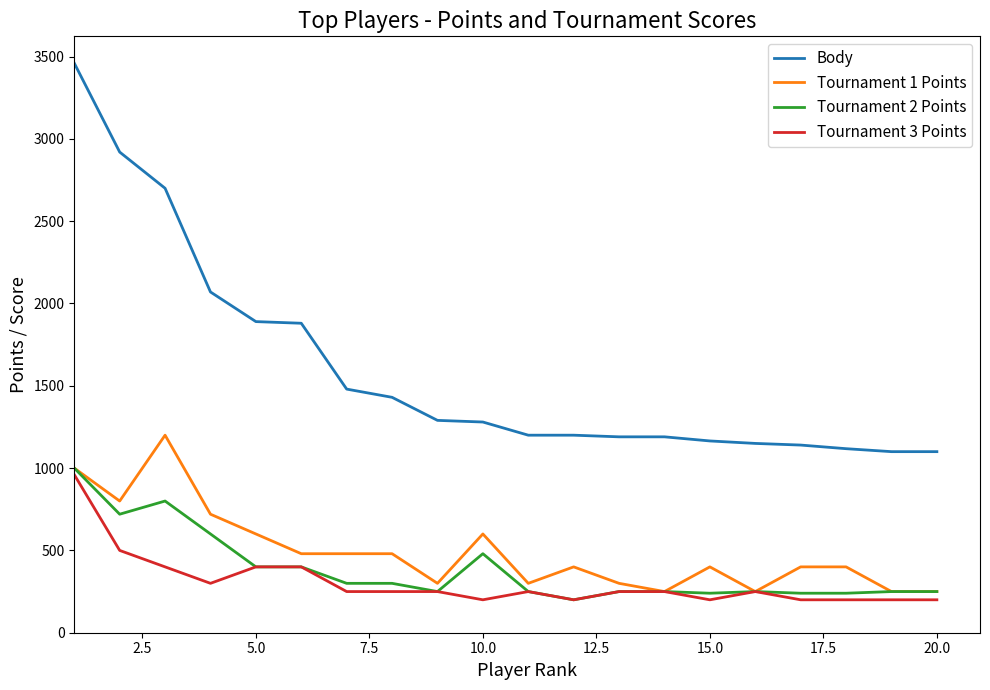

What is the highest value of the Tournament 3 Points series?

960